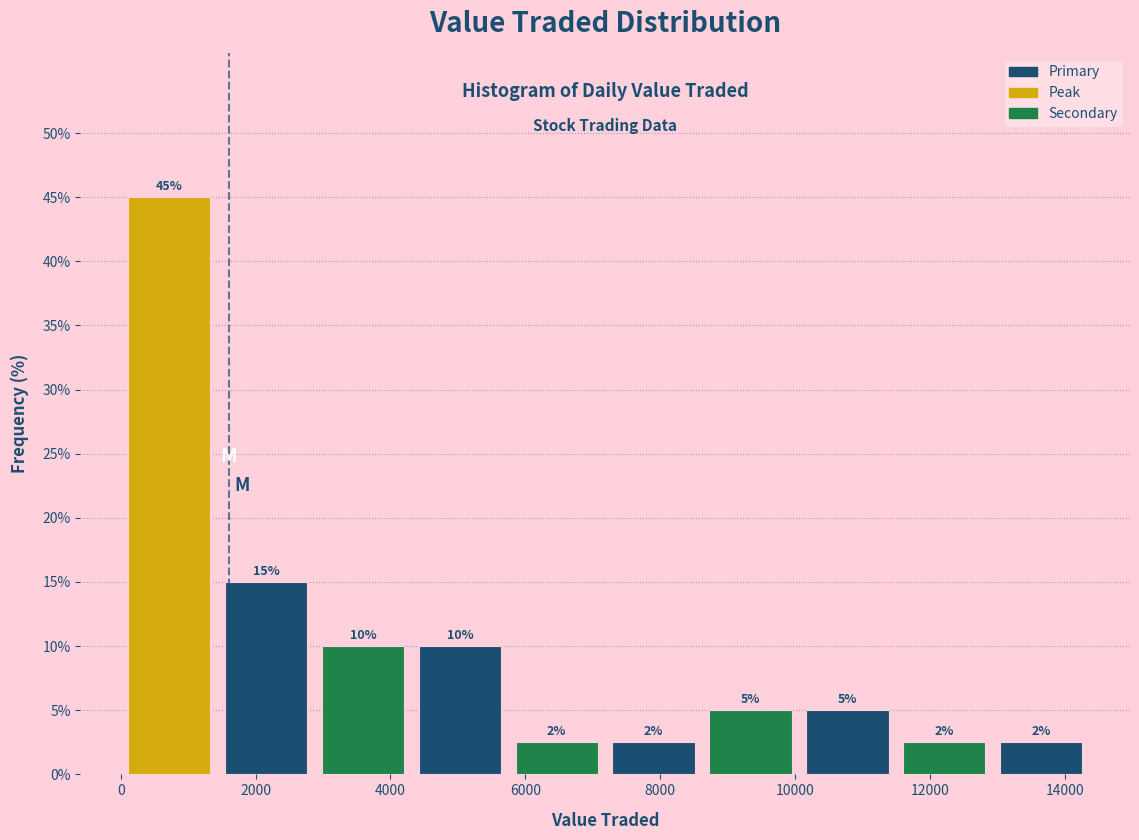

Over which range of the x-axis is the bar tallest?

0 to 1400